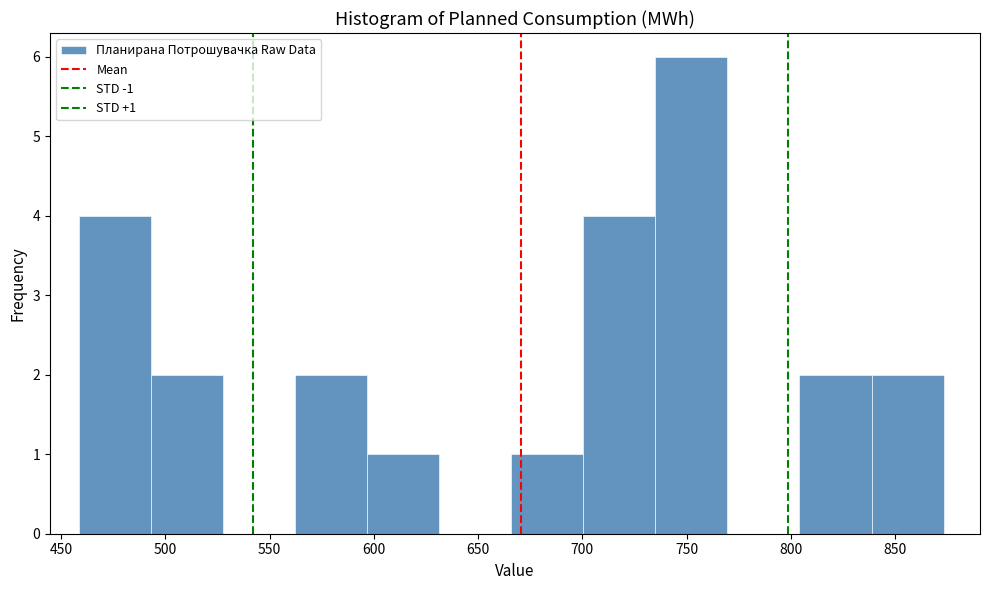

Over which range of the x-axis is the bar tallest?

735 to 770